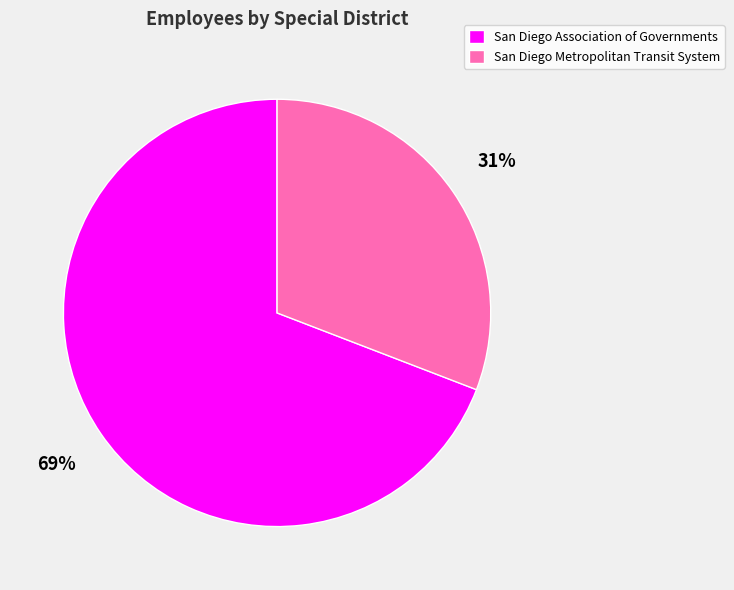

To the nearest percent, what percentage of the pie is San Diego Metropolitan Transit System?

31%